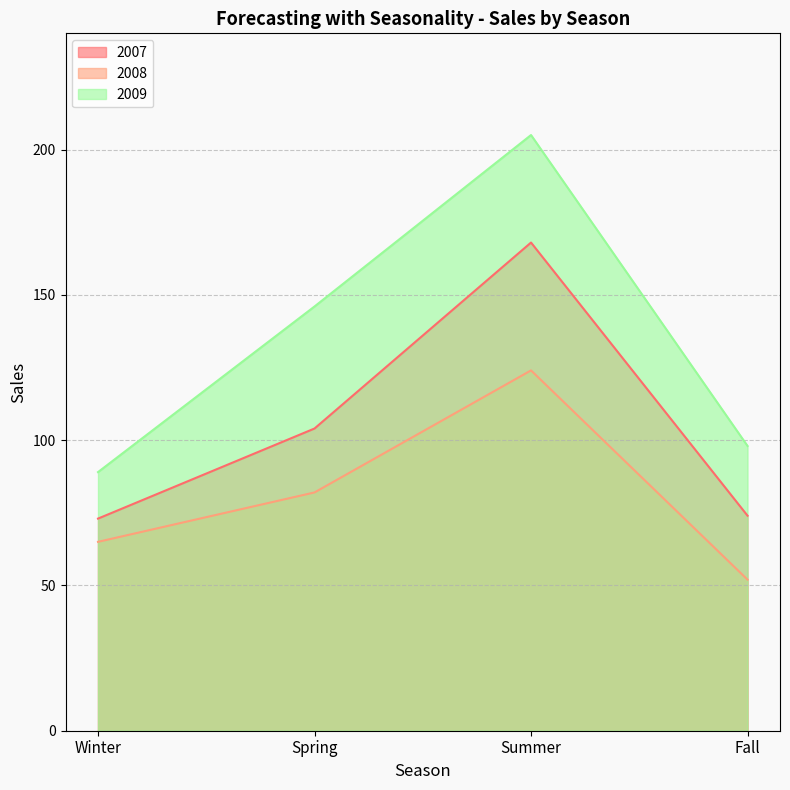

True or false: 2008 and 2009 cross at least once.

False